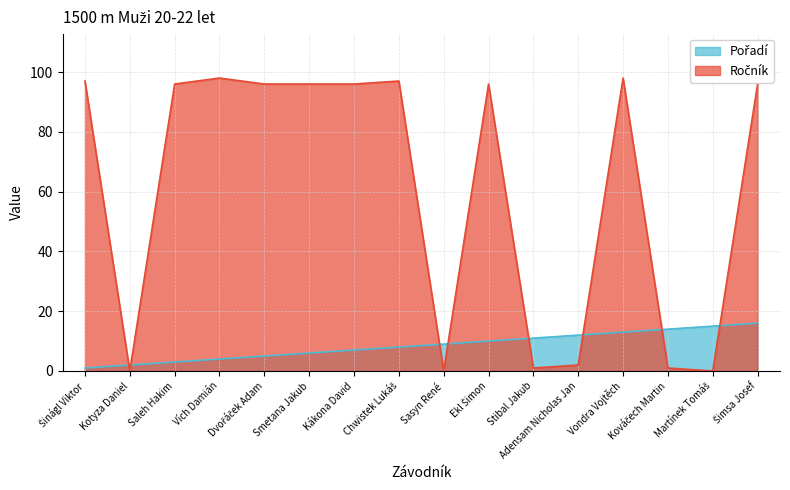

How many values in Ročník are above zero?

13